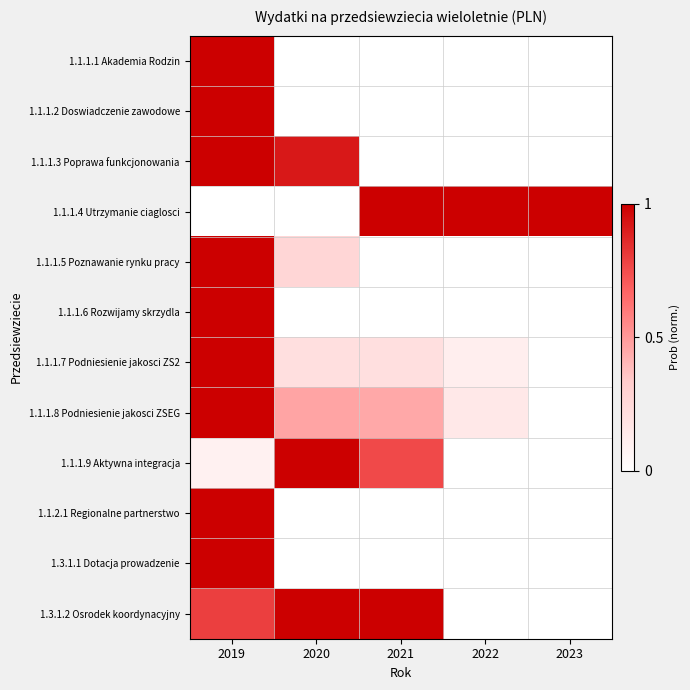

List the series in order of their peak value, lowest first.

1.1.1.1 Akademia Rodzin, 1.1.1.2 Doswiadczenie zawodowe, 1.1.1.3 Poprawa funkcjonowania, 1.1.1.4 Utrzymanie ciaglosci, 1.1.1.5 Poznawanie rynku pracy, 1.1.1.6 Rozwijamy skrzydla, 1.1.1.7 Podniesienie jakosci ZS2, 1.1.1.8 Podniesienie jakosci ZSEG, 1.1.1.9 Aktywna integracja, 1.1.2.1 Regionalne partnerstwo, 1.3.1.1 Dotacja prowadzenie, 1.3.1.2 Osrodek koordynacyjny